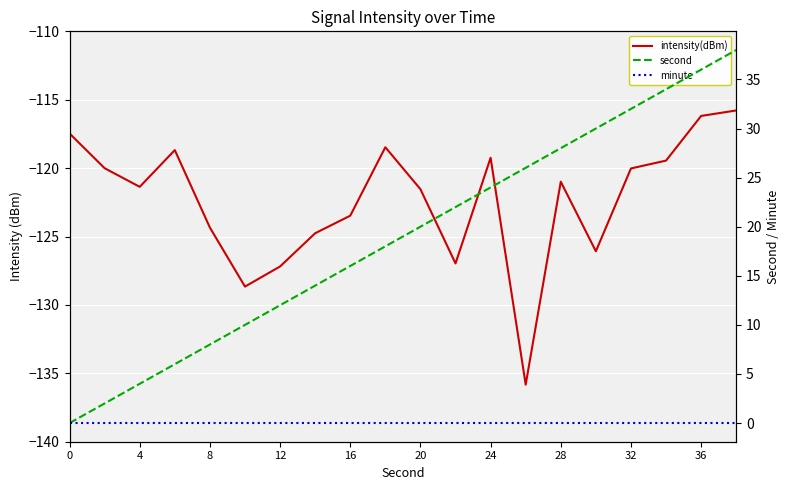

True or false: minute has more than 0 interior local peaks.

False